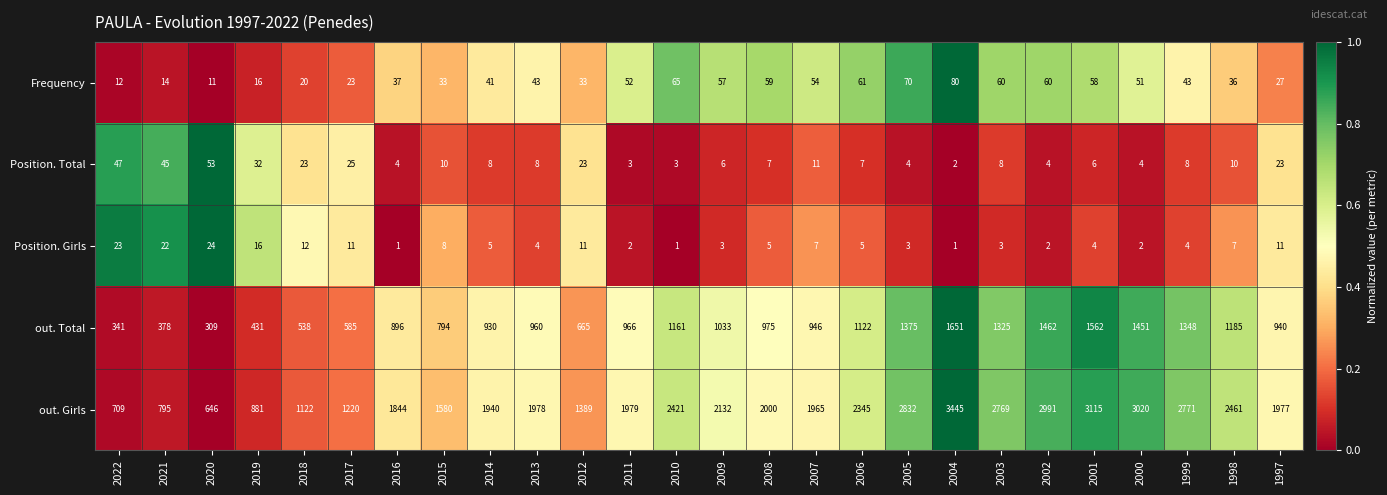

True or false: out. Total has a value of 2365 at 2005.

False